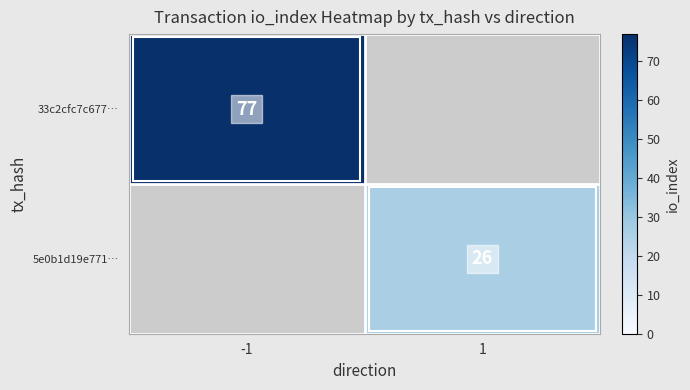

The value of 5e0b1d19e771… at 1 is 17. True or false?

False